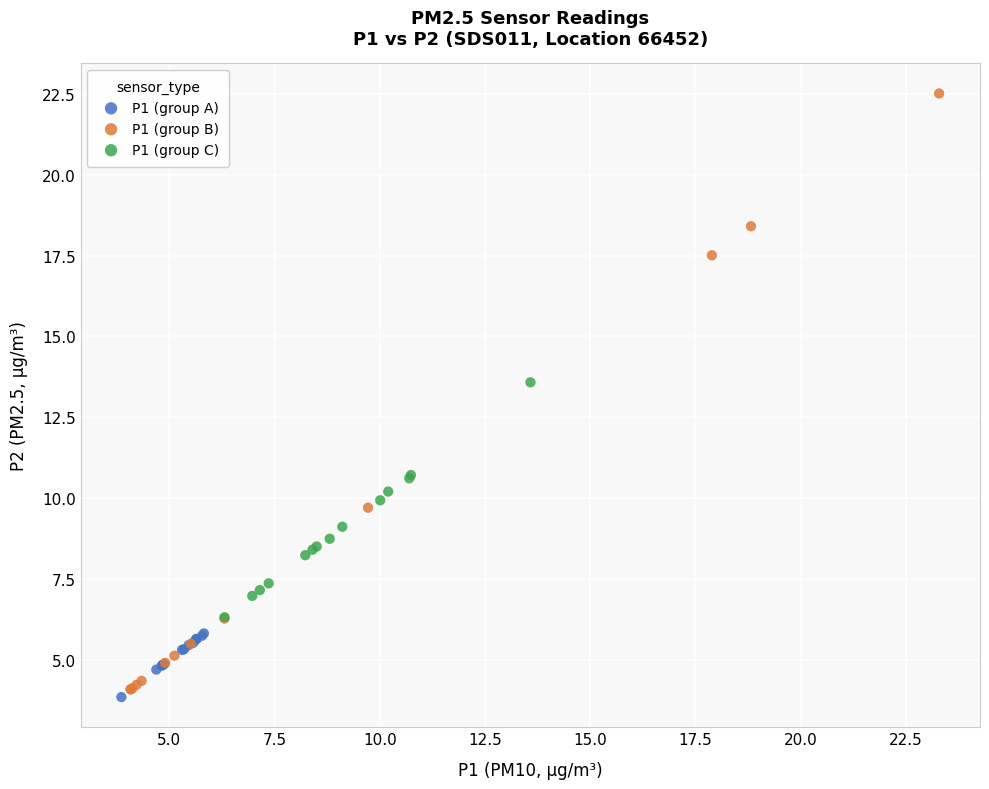

Which series contains the lowest Y value?

P1 (group A)